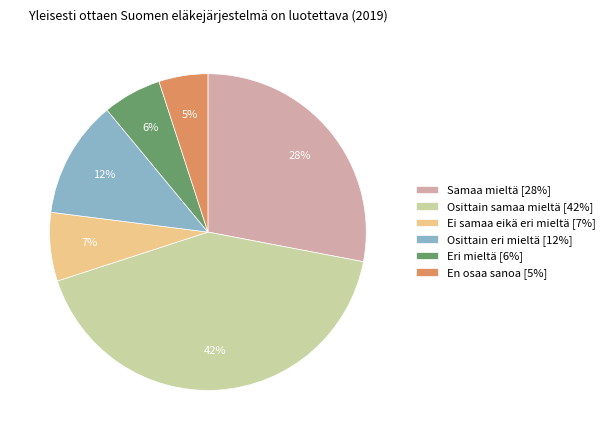

Count the number of slices in the pie.

6